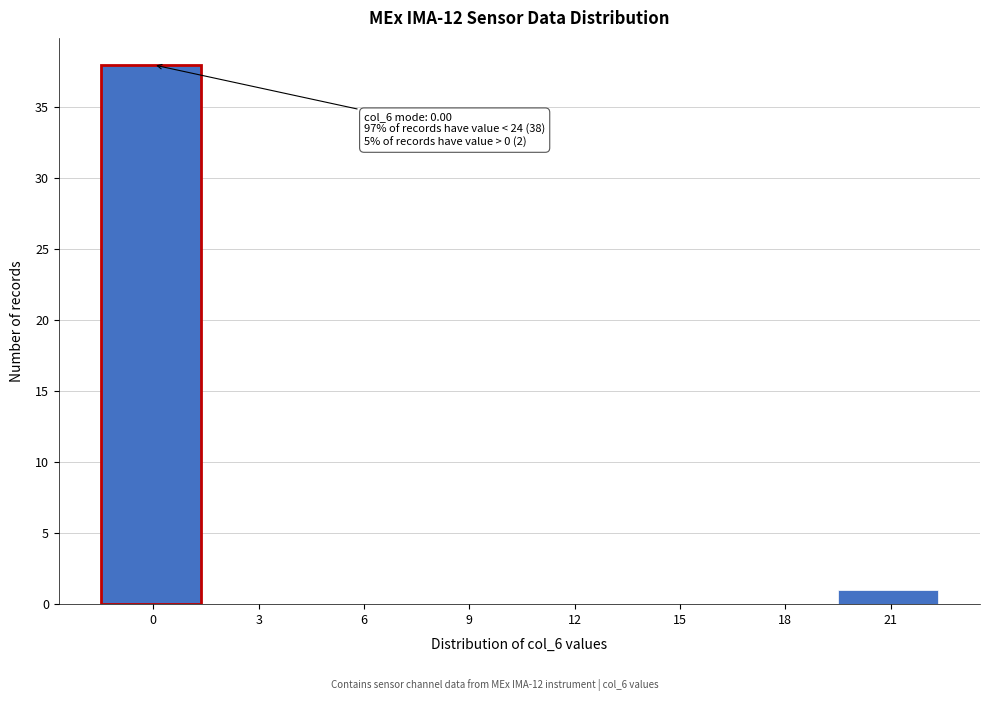

Reading left to right, what are all the values shown in this chart?

0=38	3=0	6=0	9=0	12=0	15=0	18=0	21=1